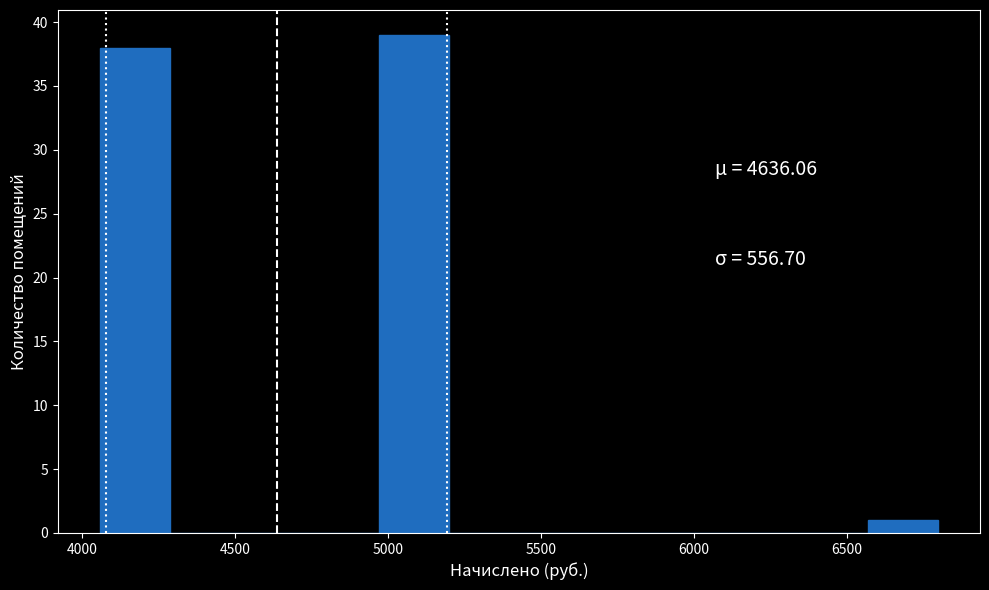

How tall is the bar that spans 4050 to 4300 on the x-axis? Neither the bar edges nor the heights are printed on the chart, so give them approximately, as read against the axes.

38